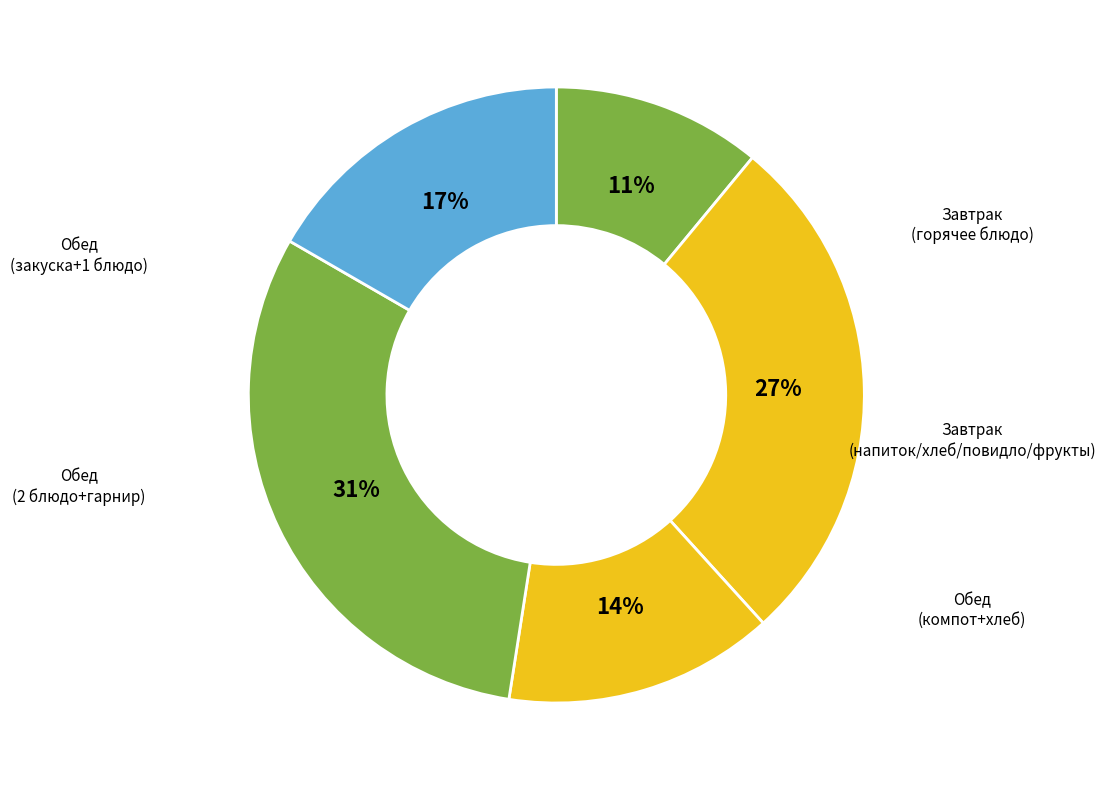

How many segments does this pie chart have?

5